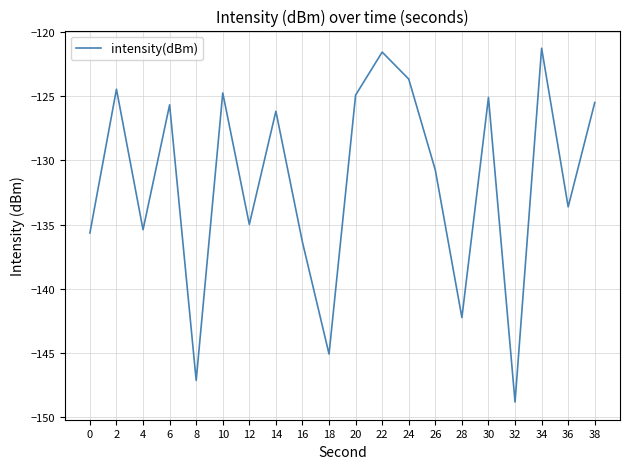

What is the change in value from 18 to 22?

+23.5